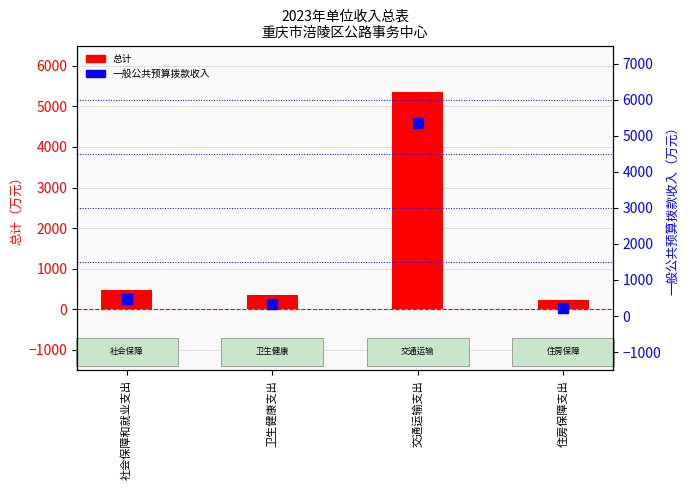

At which label does 总计 first exceed 485?

社会保障和就业支出